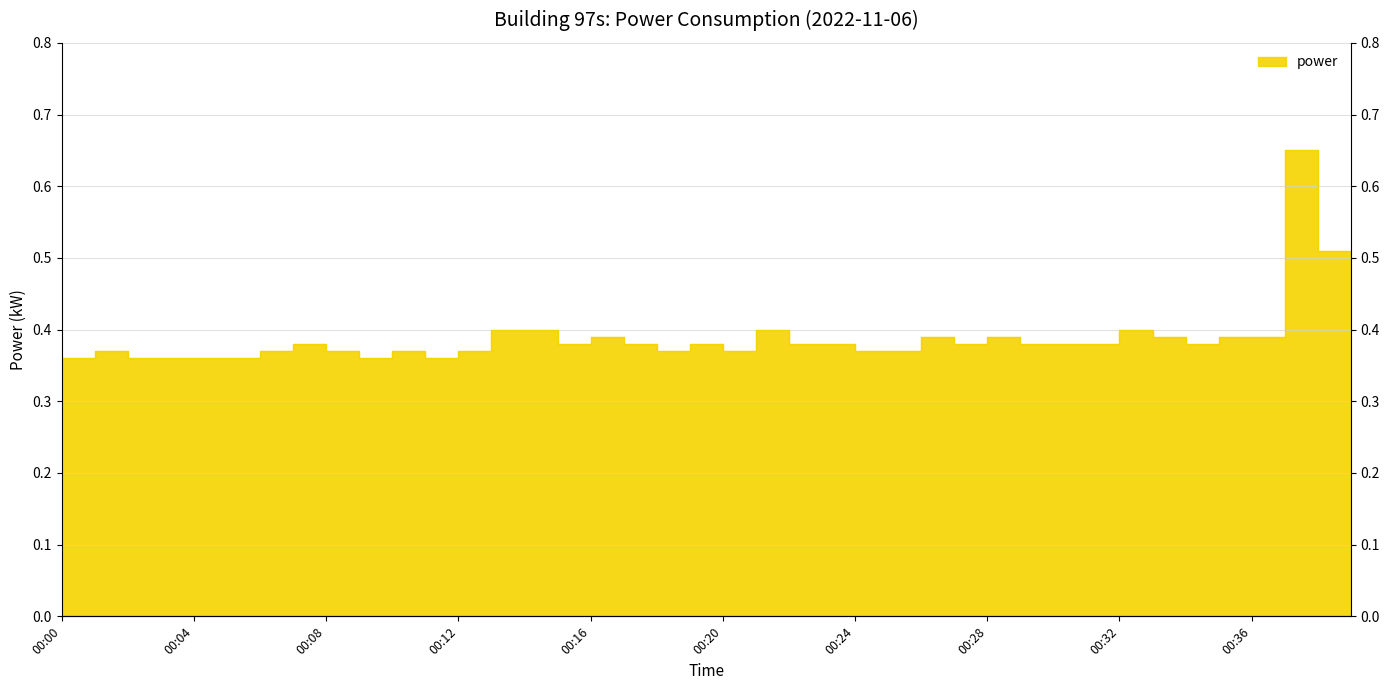

What is the difference between the maximum and minimum values?

0.3